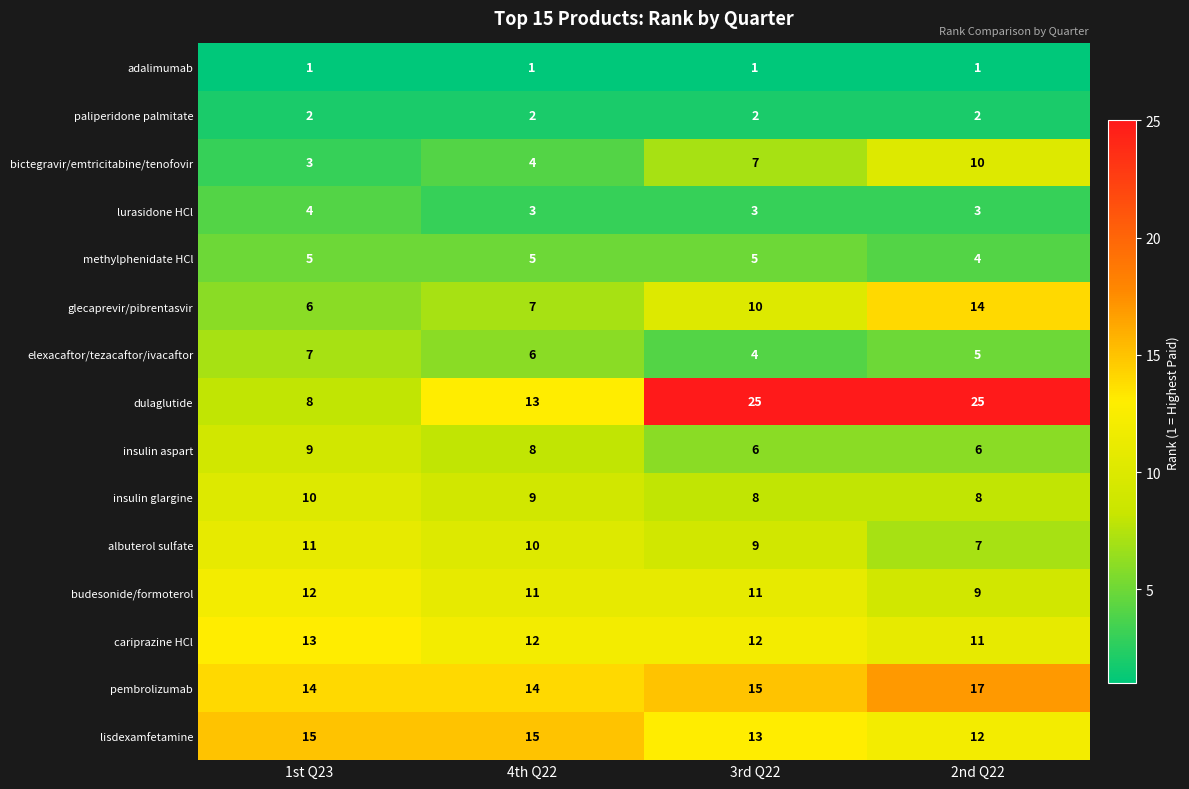

Which series has the largest range (max minus min)?

dulaglutide